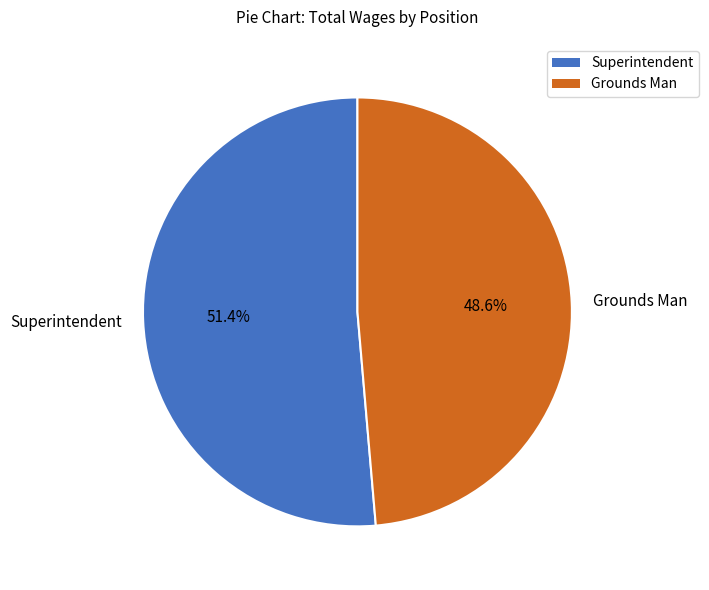

What is the majority slice?

Superintendent